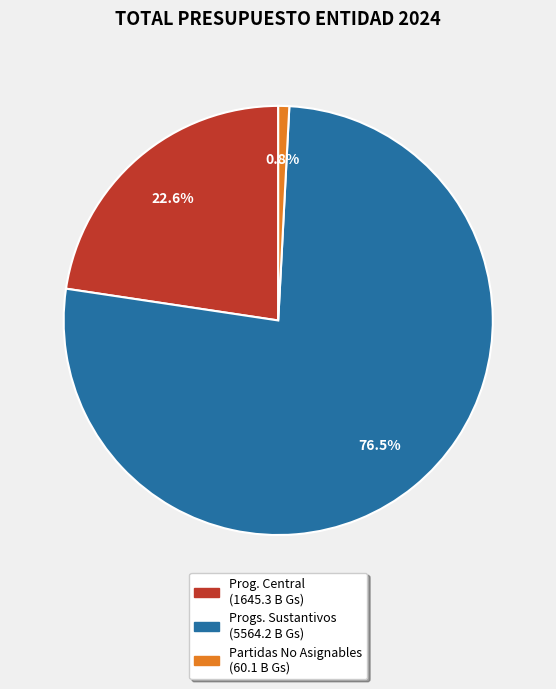

Is there a majority slice in this chart?

Yes